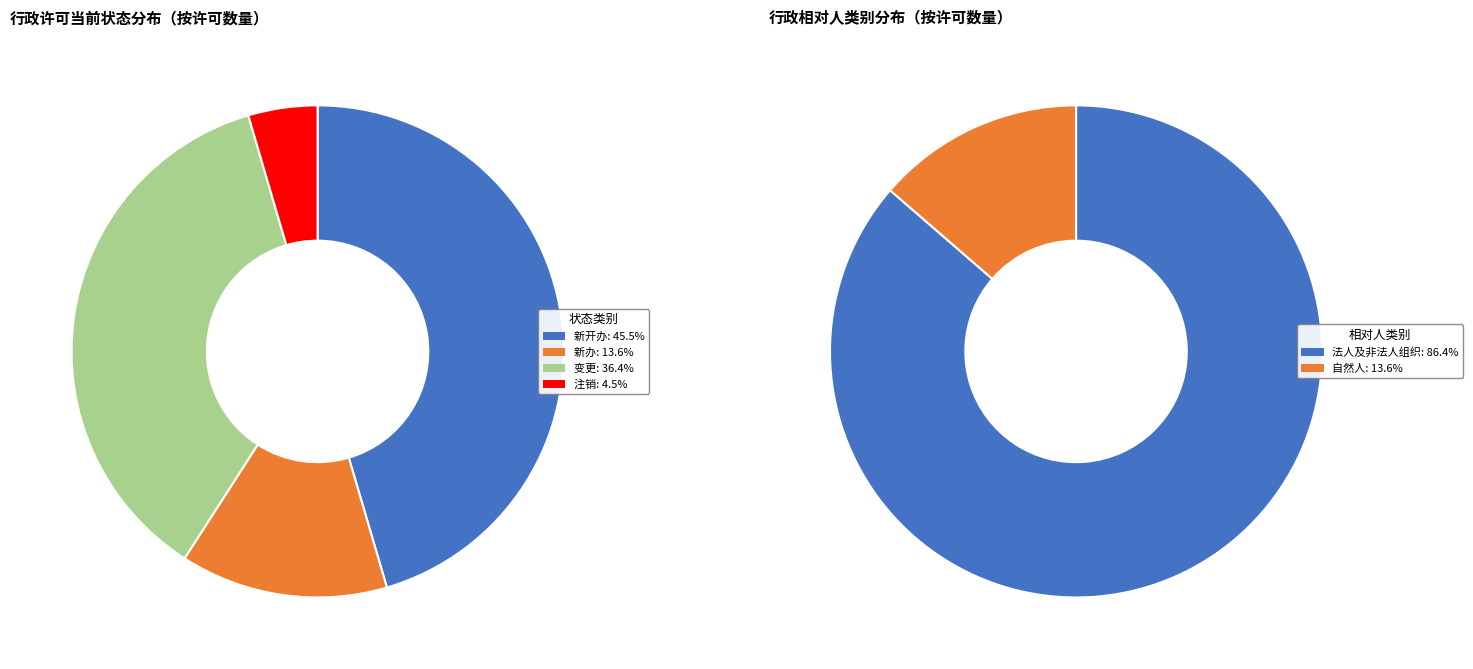

Which category has the smallest portion of the pie?

注销